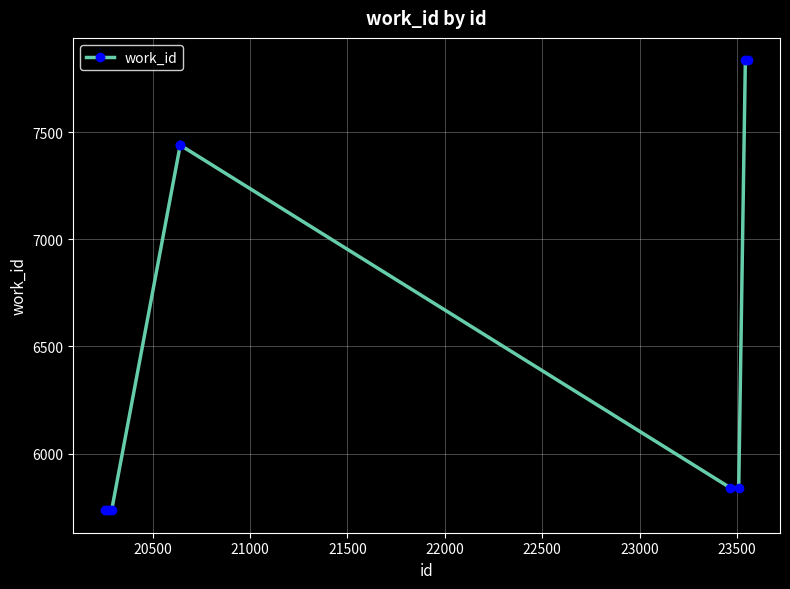

What is the value of the 4th point from the left?

5736